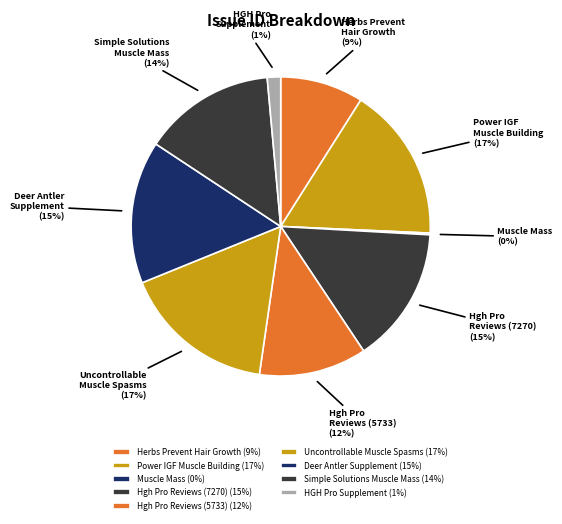

To the nearest percent, what is the average slice percentage?

11%